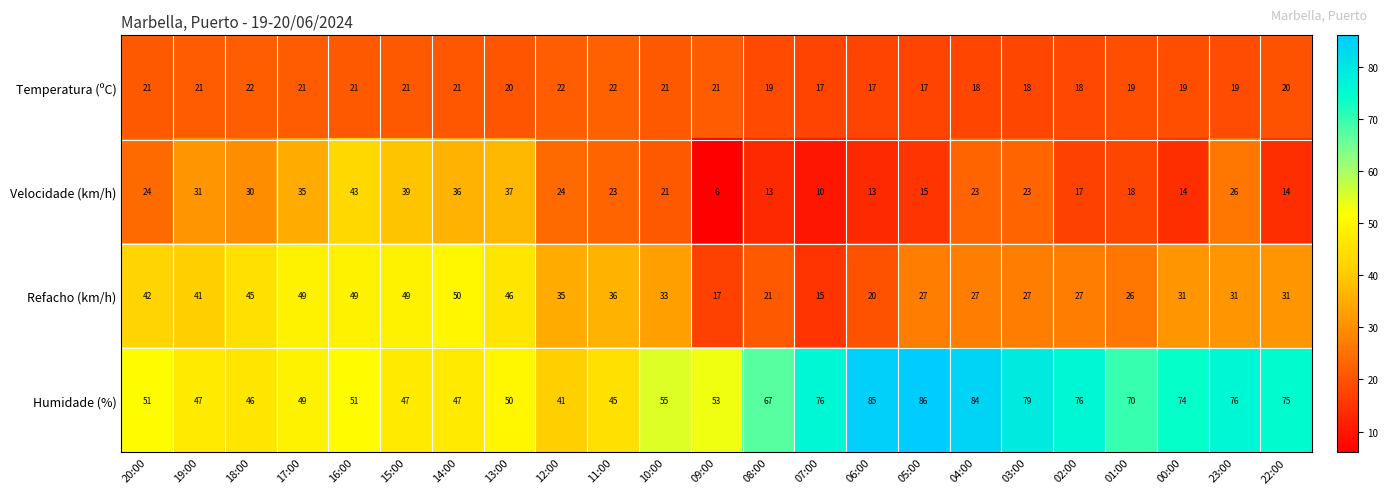

What is the sum of the Velocidade (km/h) values at 02:00 and 10:00?

38